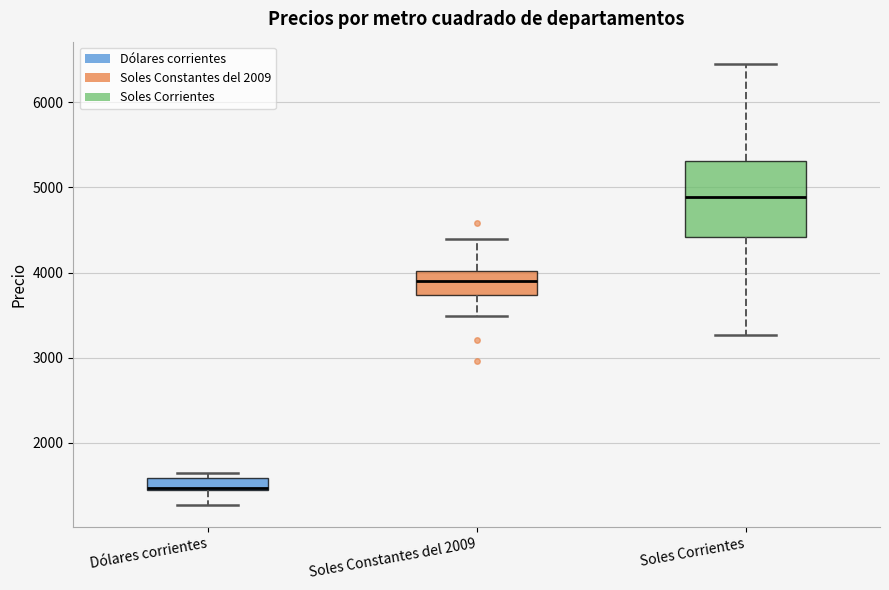

Where is the lower edge of the box for Soles Corrientes on the y-axis? The values are not printed on the chart, so give them approximately, as read against the axis.

4400